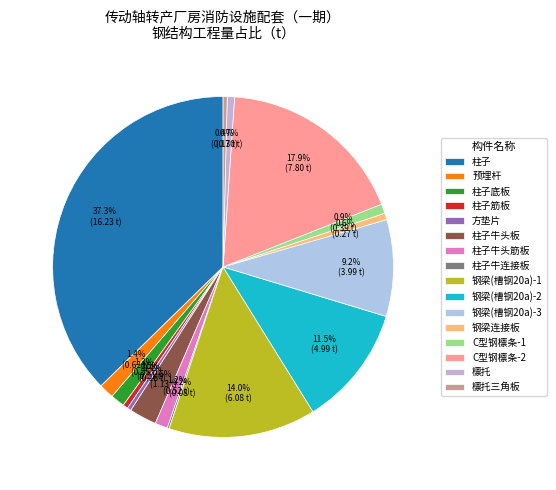

Does any single category account for the majority?

No